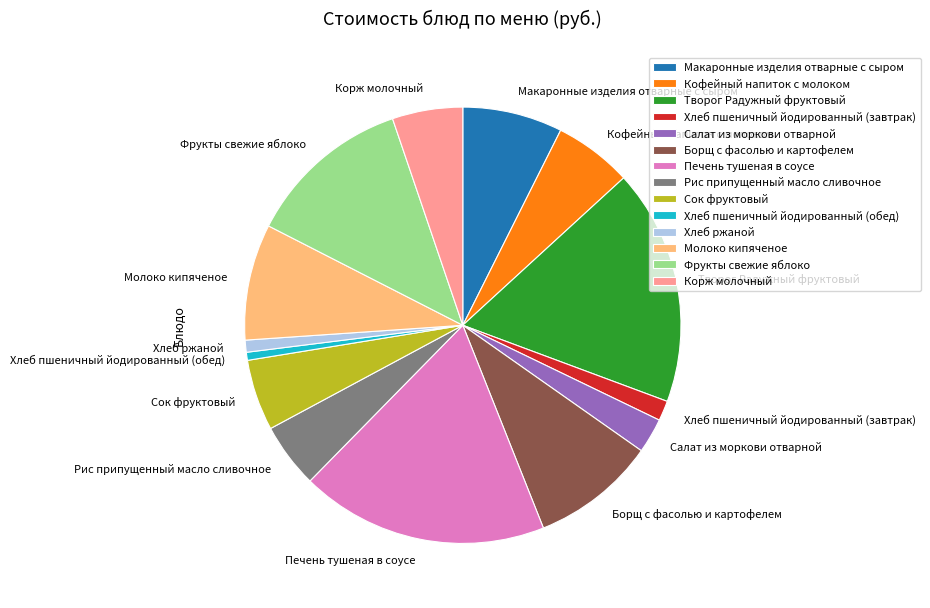

Is Творог Радужный фруктовый the majority of the pie?

No